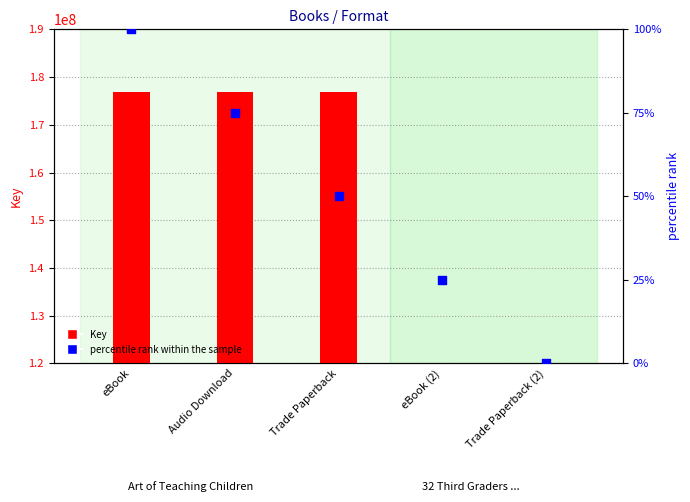

What is the total value across all series at Audio Download?

176775994